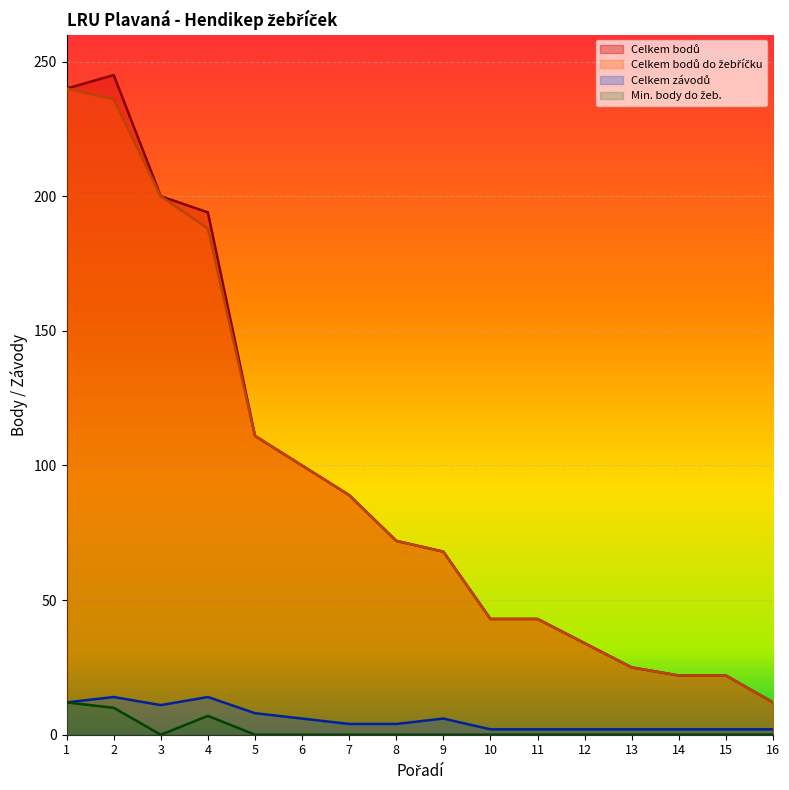

At which label is Celkem závodů closest to 8?

5